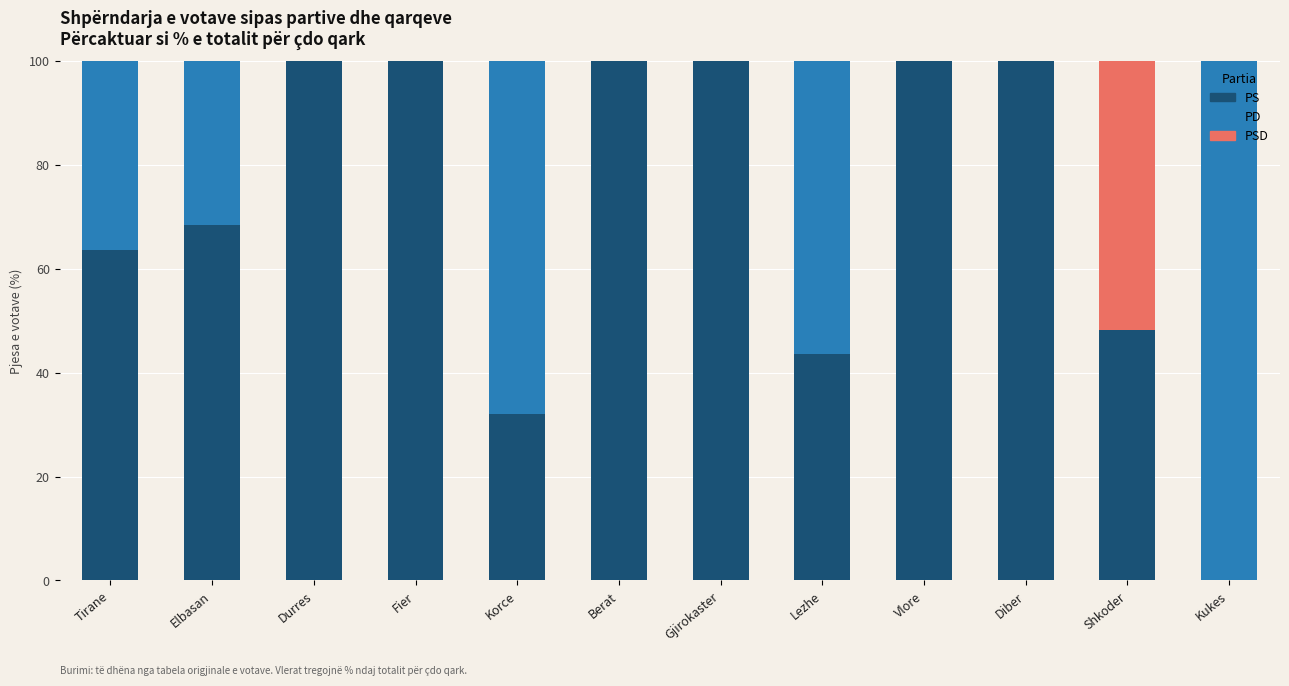

What is the highest value of the PS series?

100.0